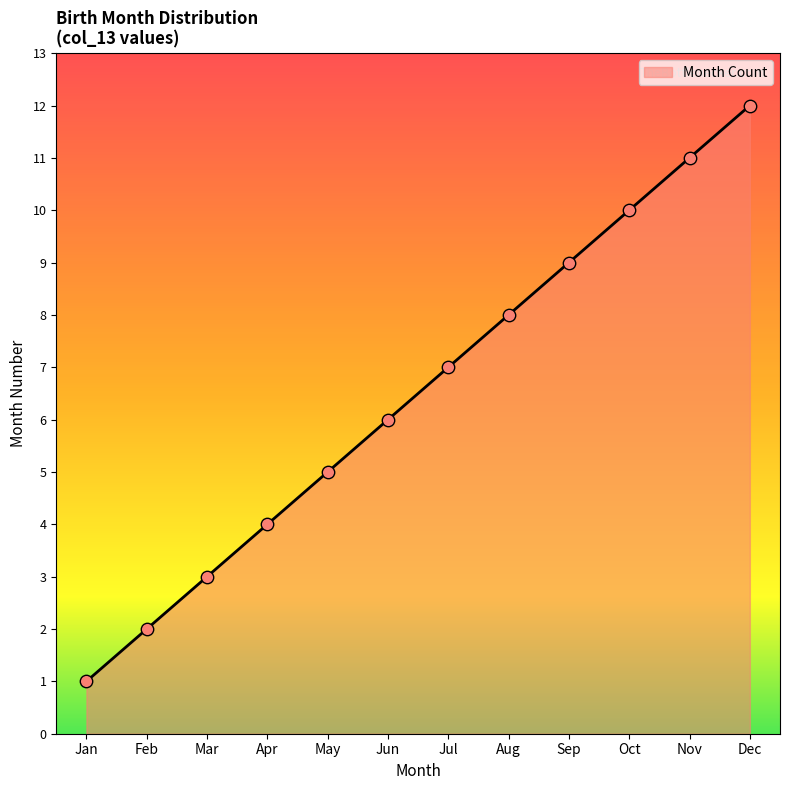

What is the change in value from Sep to Nov?

+2